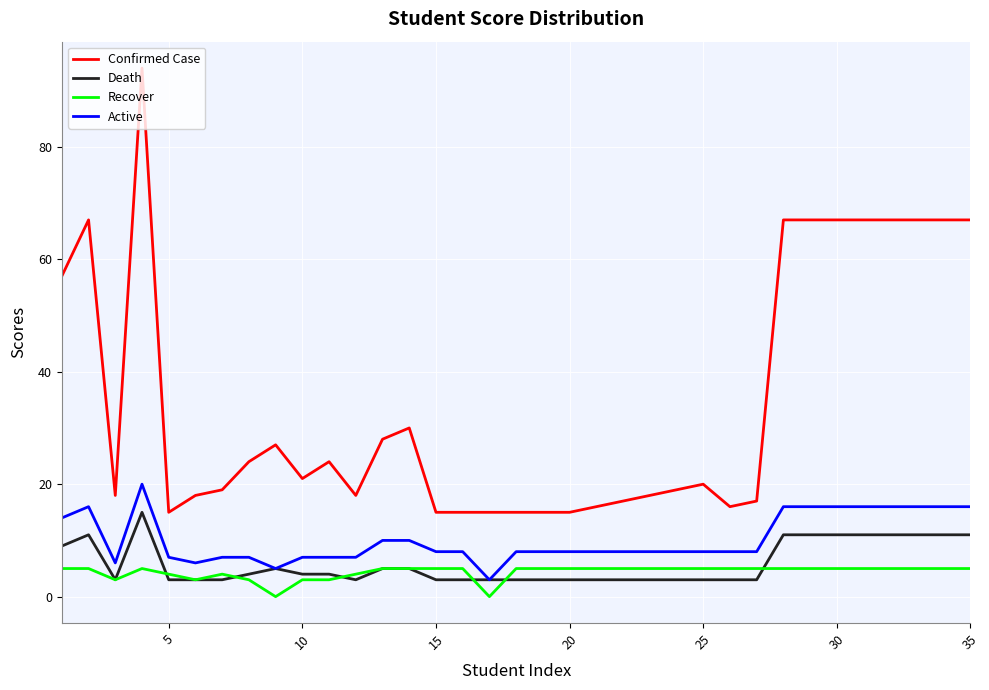

True or false: Confirmed Case and Recover cross at least once.

False